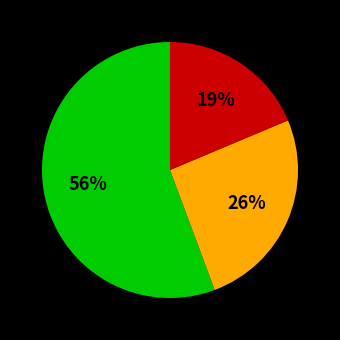

To the nearest percent, what is the difference between the largest and smallest slice percentages?

37%